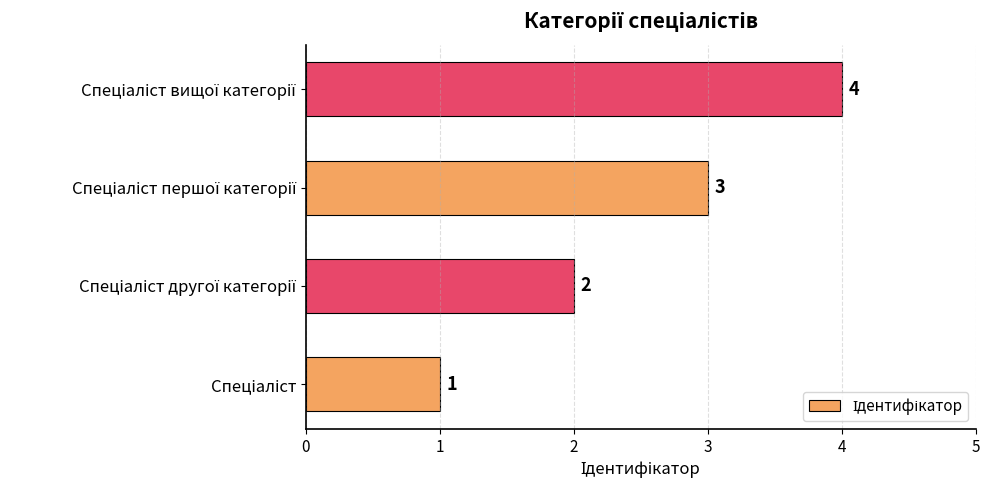

Count the values in the range 2 to 4.

3